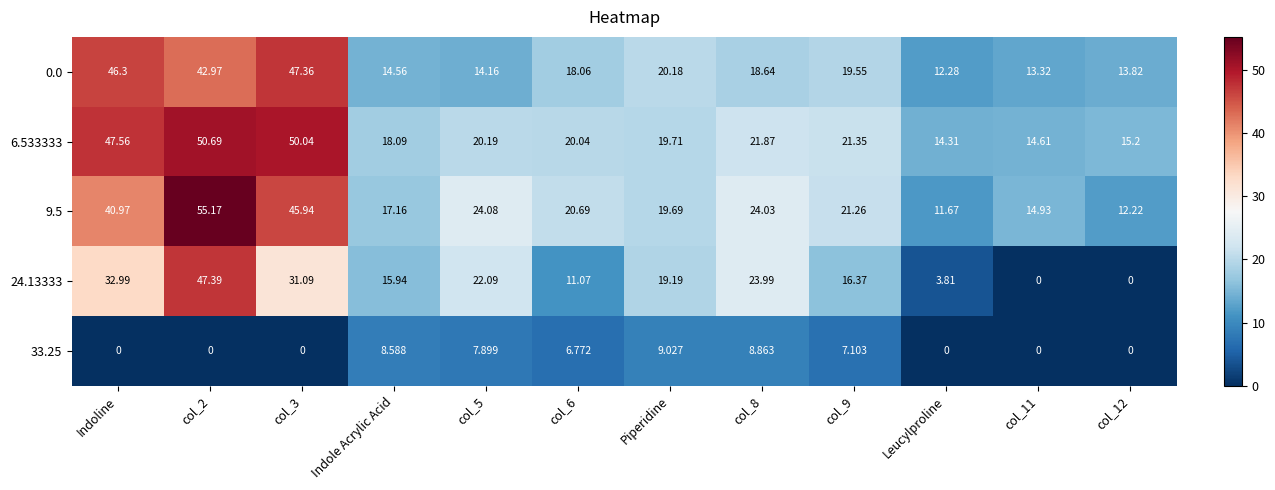

Where is 9.5 nearest to the value 33?

Indoline